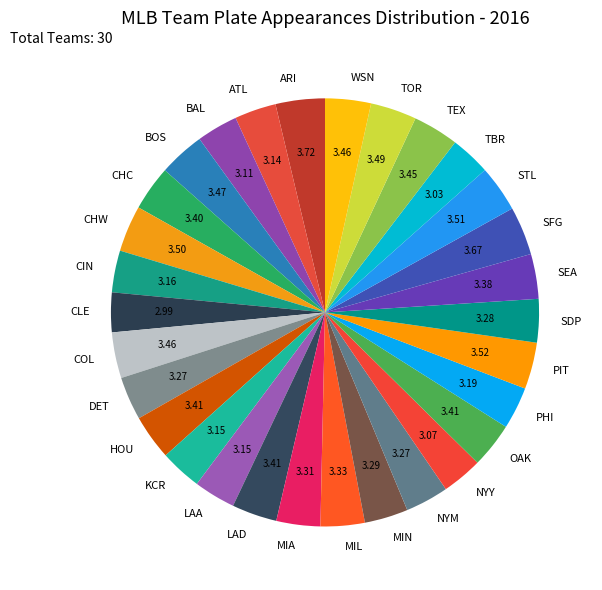

Is the sum of ATL and TEX greater than half?

No